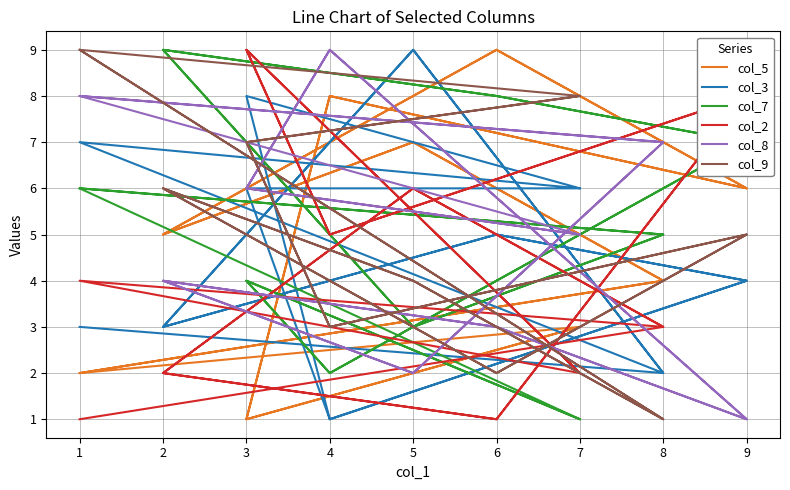

Does the chart display data point markers on the line(s)?

No